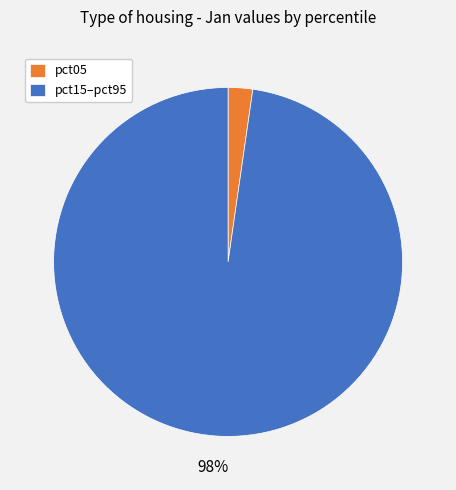

Count the number of slices in the pie.

2